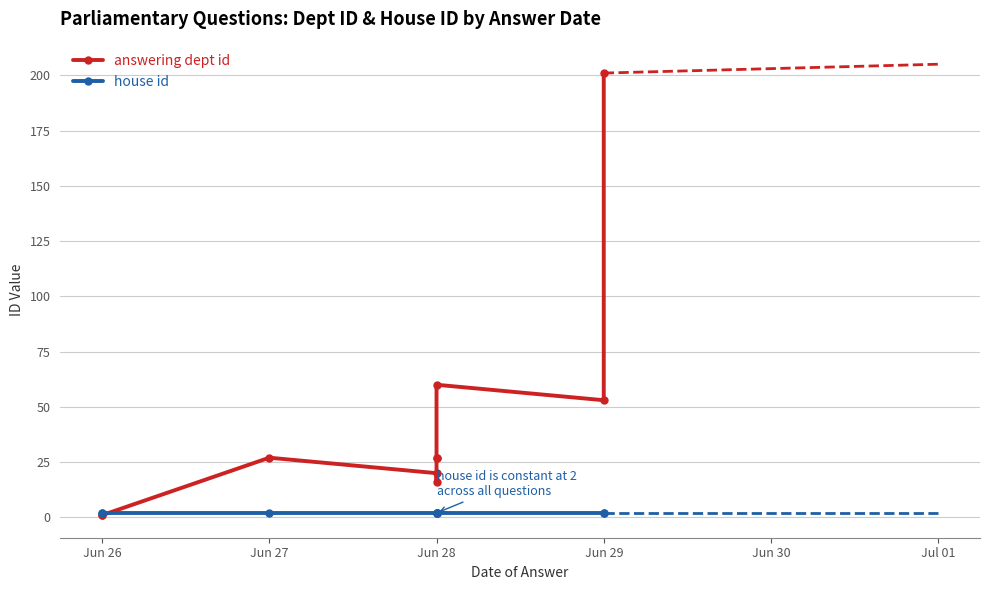

Read the house id value at Jun 28.

2